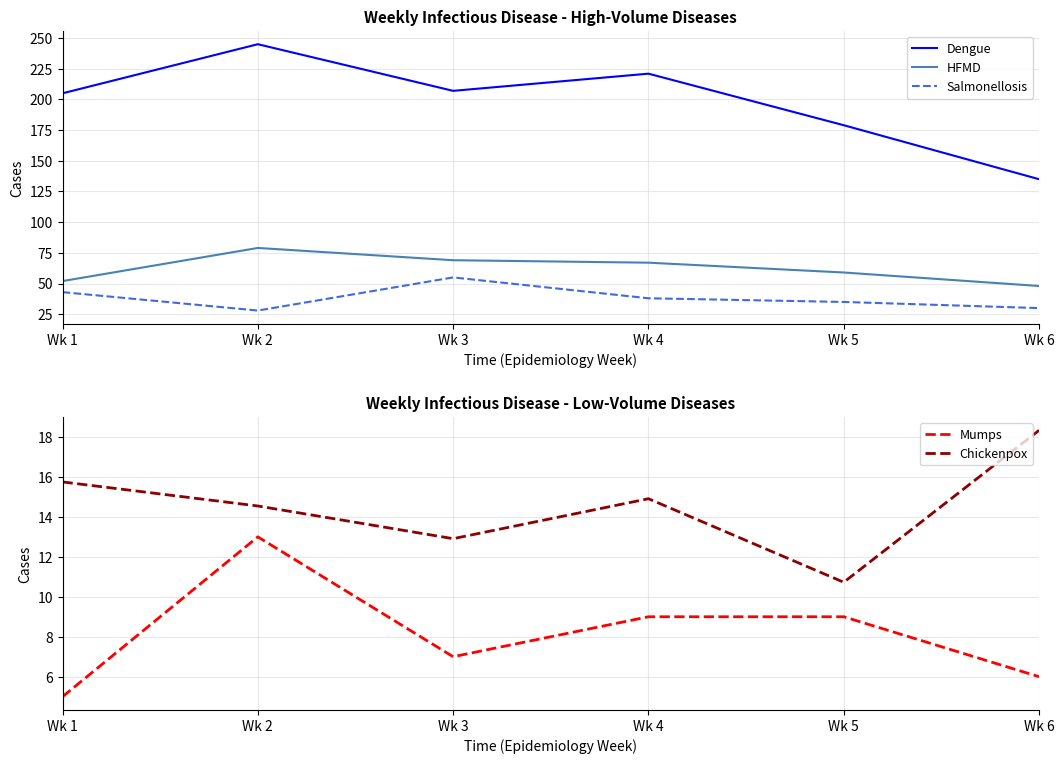

Reading right to left, transcribe all the data shown in this chart.

Dengue: 135.0	179.0	221.0	207.0	245.0	205.0
HFMD: 48.0	59.0	67.0	69.0	79.0	52.0
Salmonellosis: 30.0	35.0	38.0	55.0	28.0	43.0
Mumps: 6.0	9.0	9.0	7.0	13.0	5.0
Chickenpox: 18.3	10.7	14.9	12.9	14.5	15.8